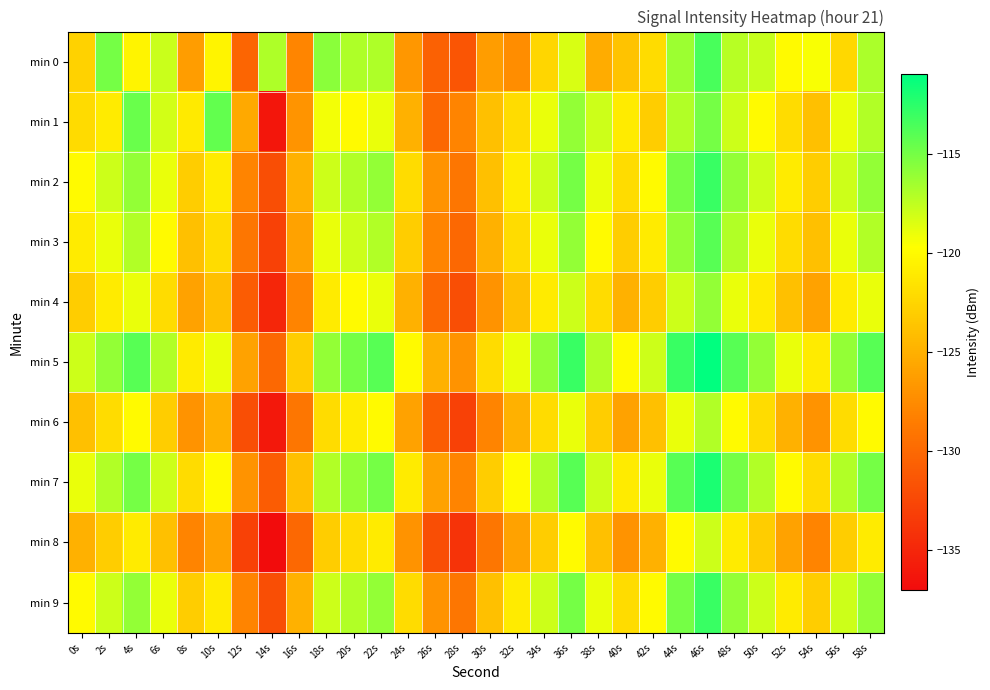

List the series in order of their peak value, highest first.

min 5, min 7, min 2, min 9, min 0, min 3, min 1, min 4, min 6, min 8